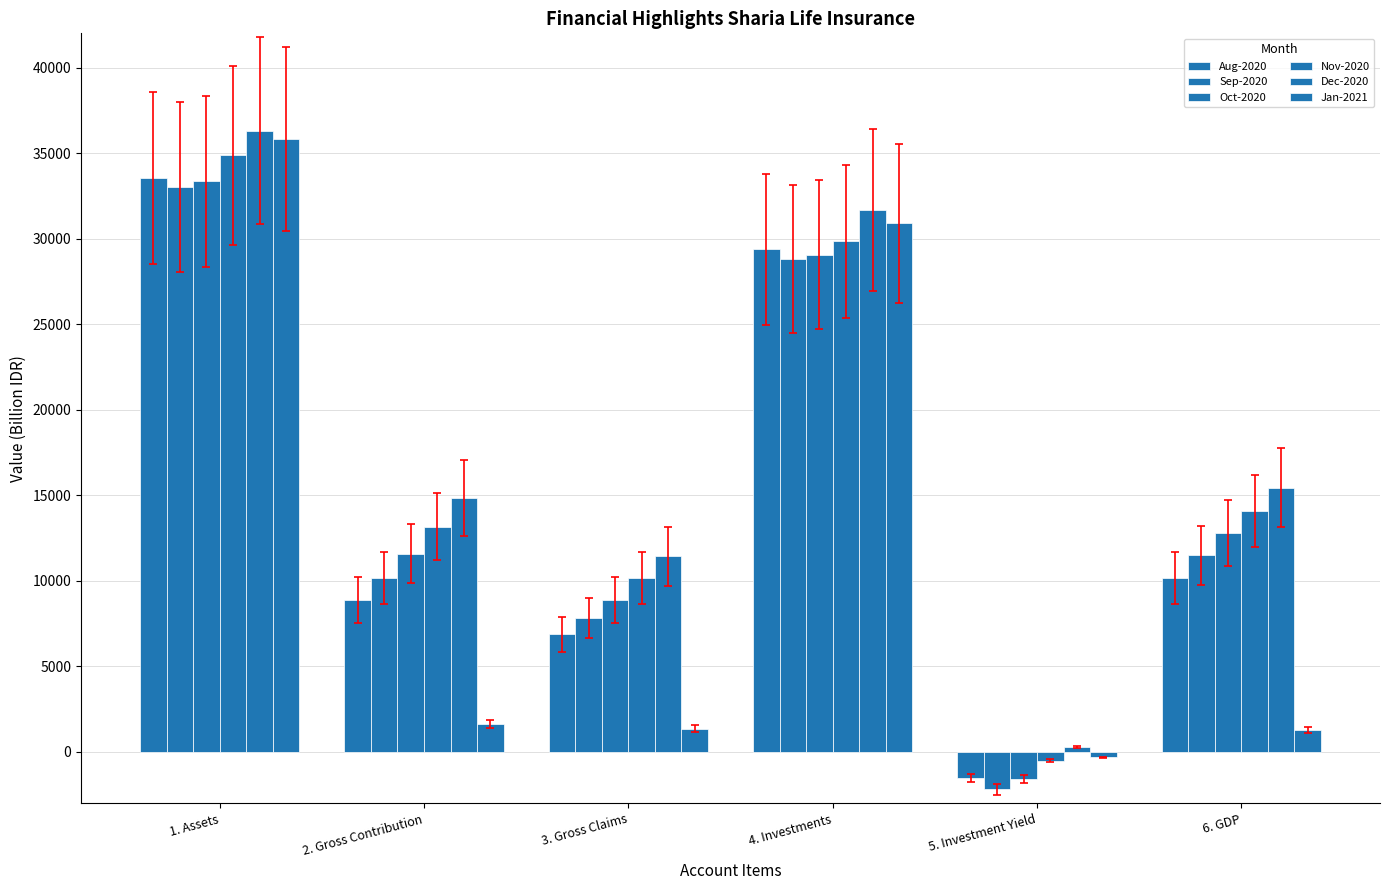

What is the lowest value of the Dec-2020 series?

287.8